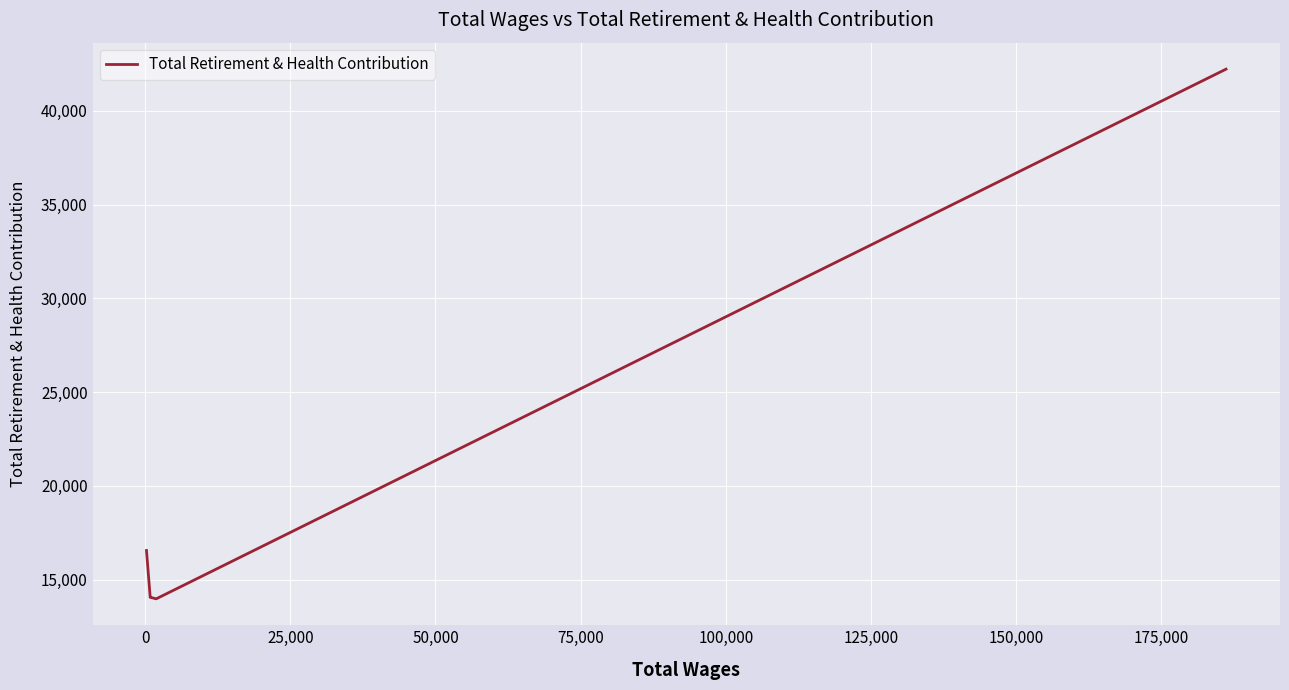

What is the maximum value shown in the chart?

42226